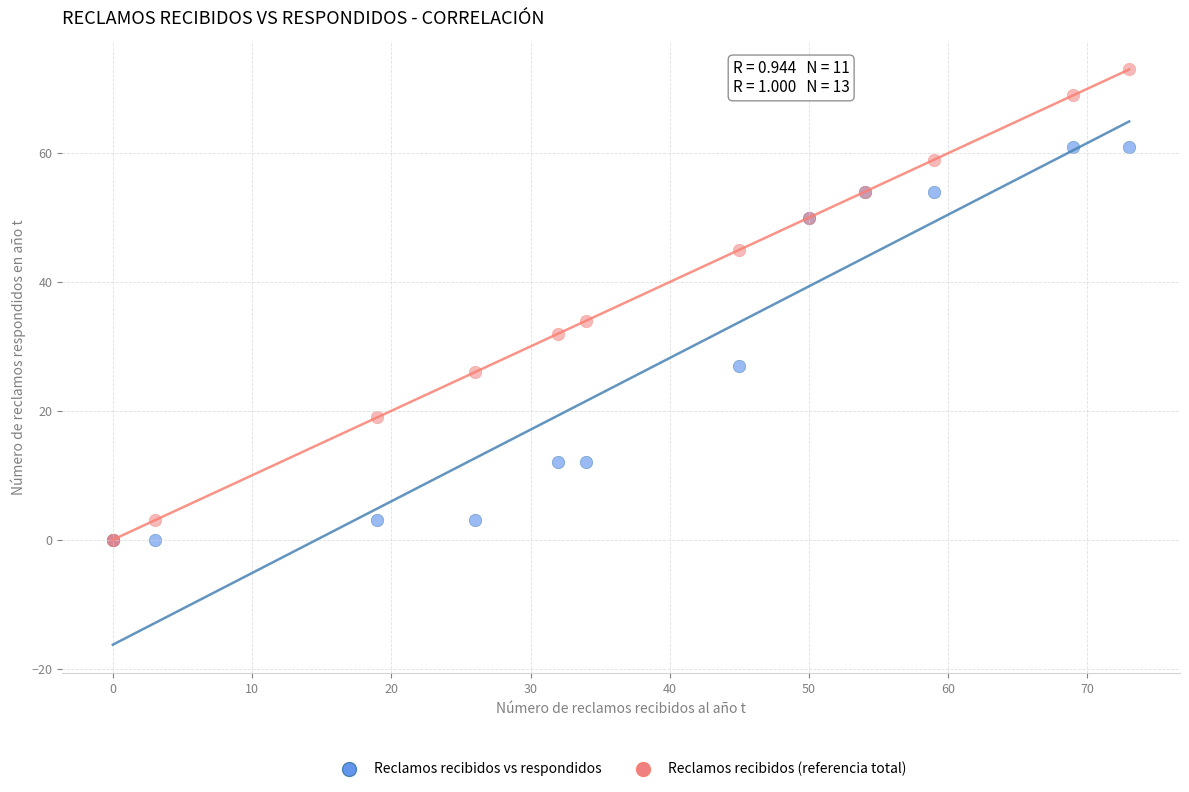

In the Reclamos recibidos (referencia total) series, what Y value is closest to 36?

34